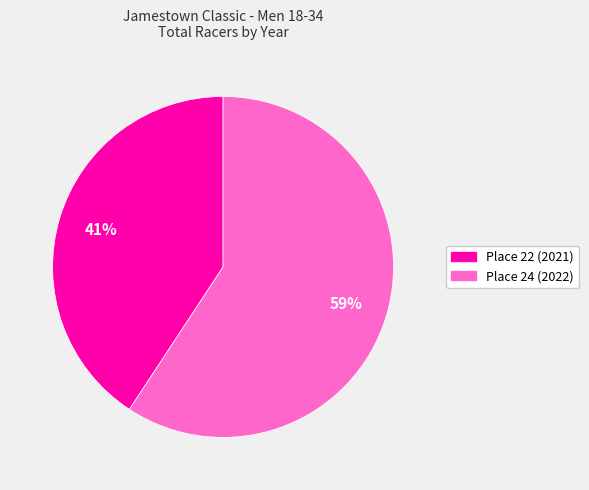

True or false: Place 24 (2022) accounts for 52% of the total.

False